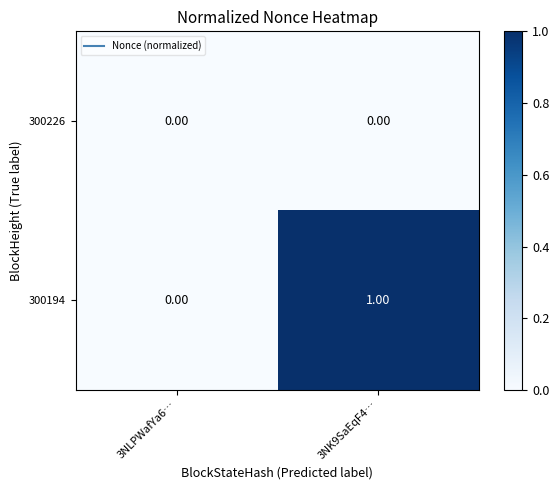

Is the value of 300194 at 3NK9SaEqF4… greater than the value of 300226 at 3NLPWafYa6…?

Yes